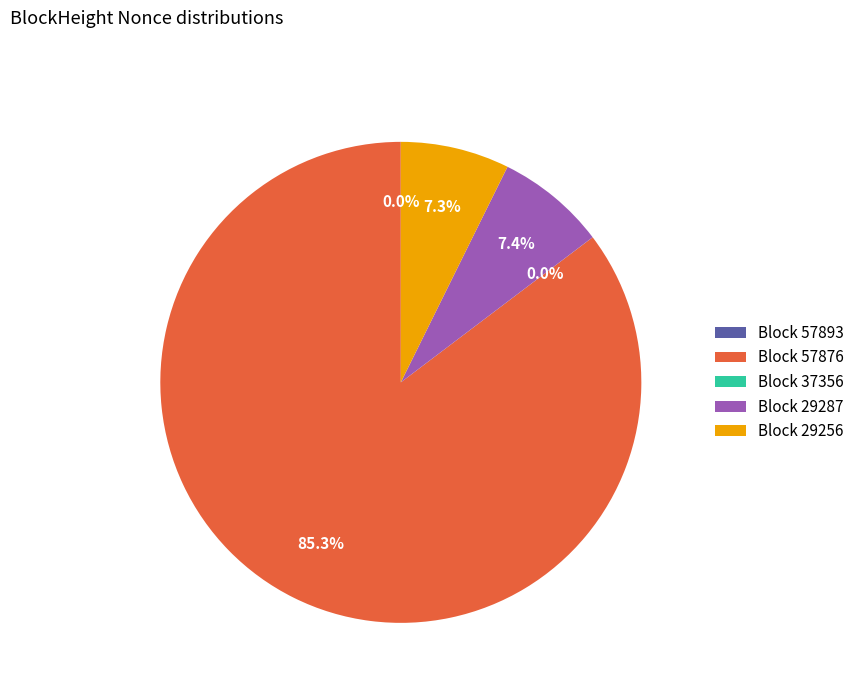

What portion of the pie excludes Block 29256?

92.7%